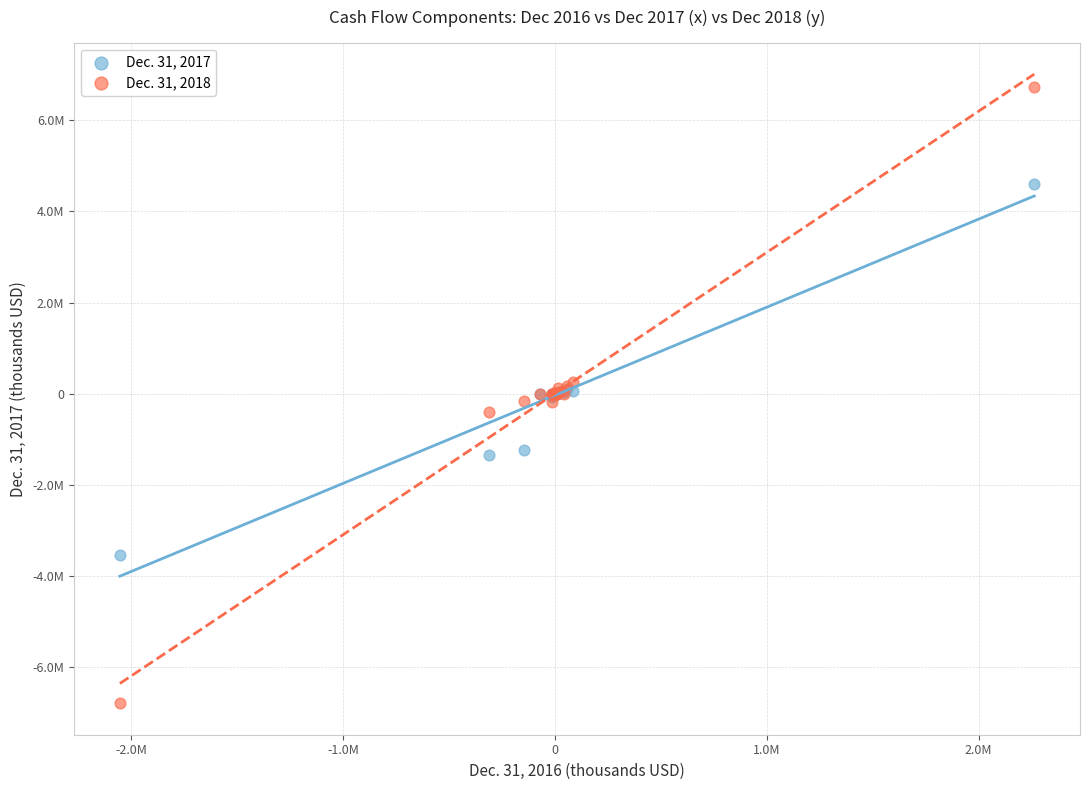

Which series reaches the minimum Y coordinate?

Dec. 31, 2018